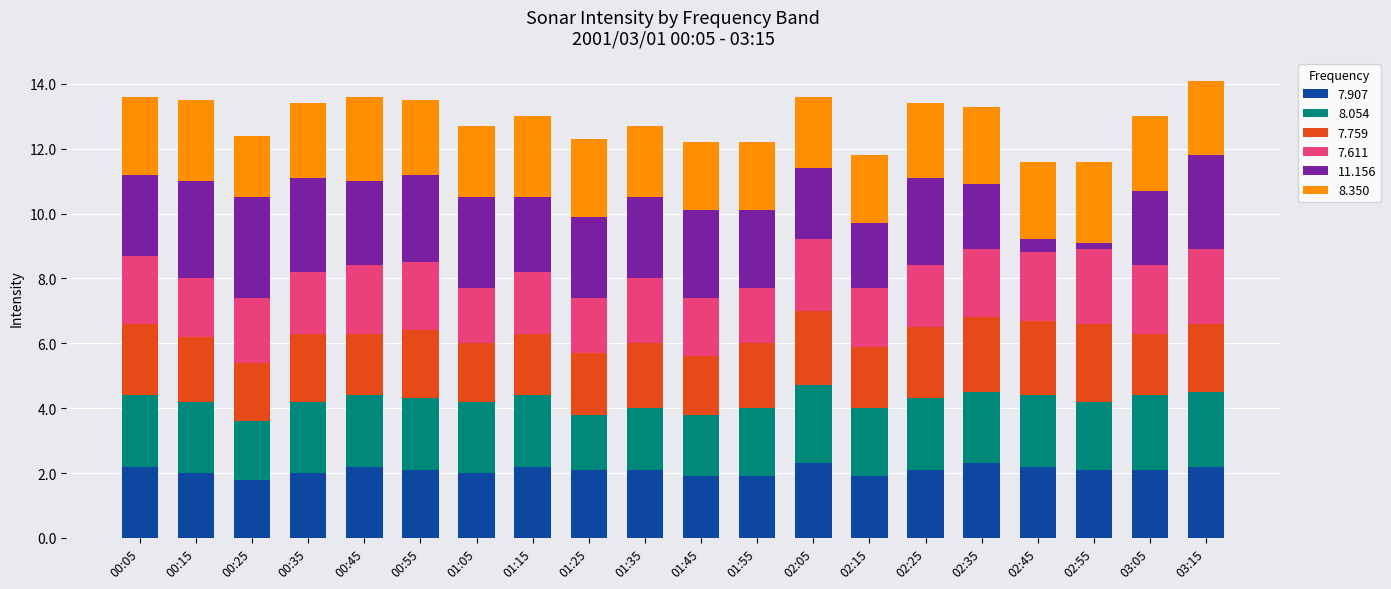

What is the total value across all series at 00:45?

13.6